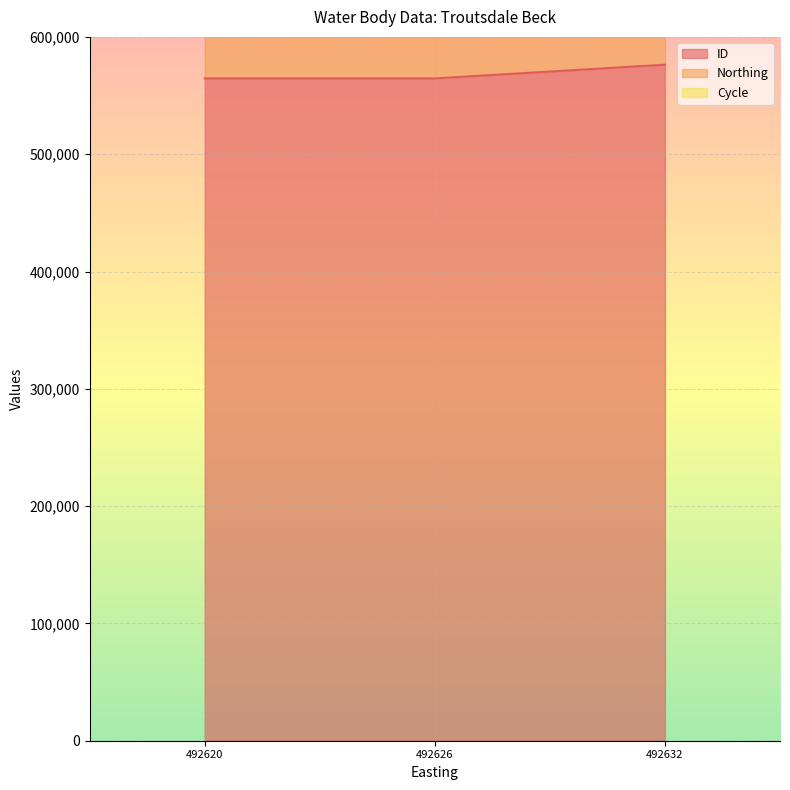

Is it true that ID equals 994350 at 492632?

False